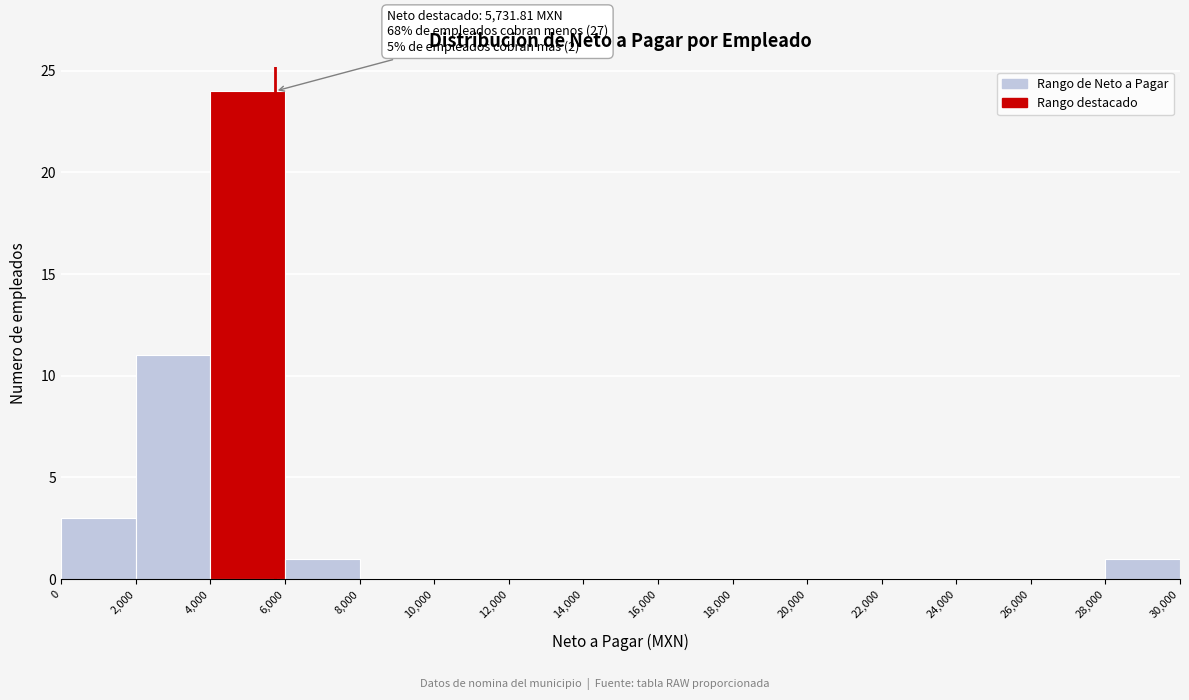

Over which range of the x-axis is the bar tallest?

4,000 to 6,000